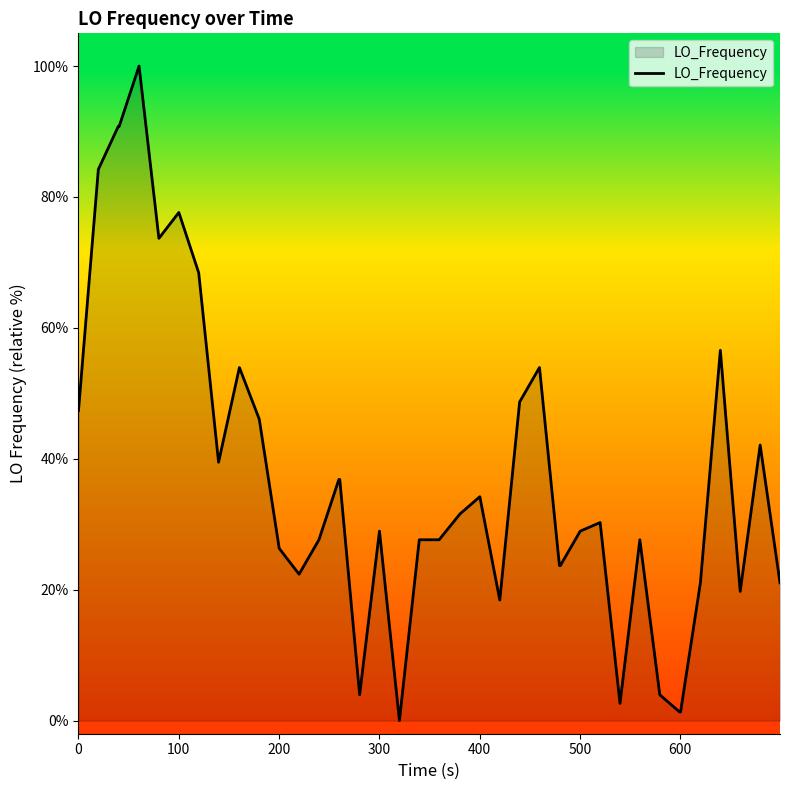

What is the difference between the maximum and minimum values?

100.0